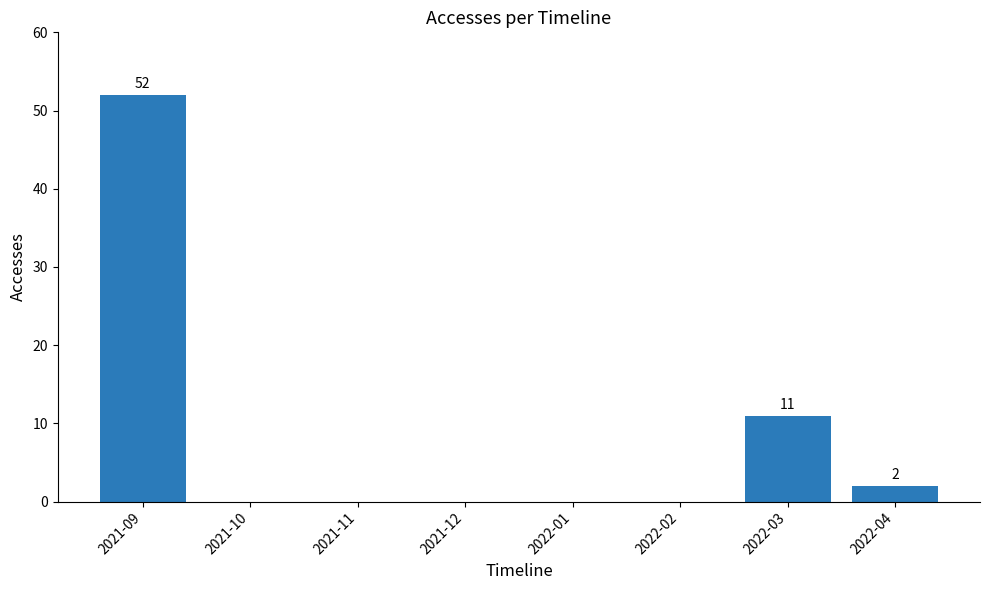

Between 2021-12 and 2022-04, which is larger?

2022-04